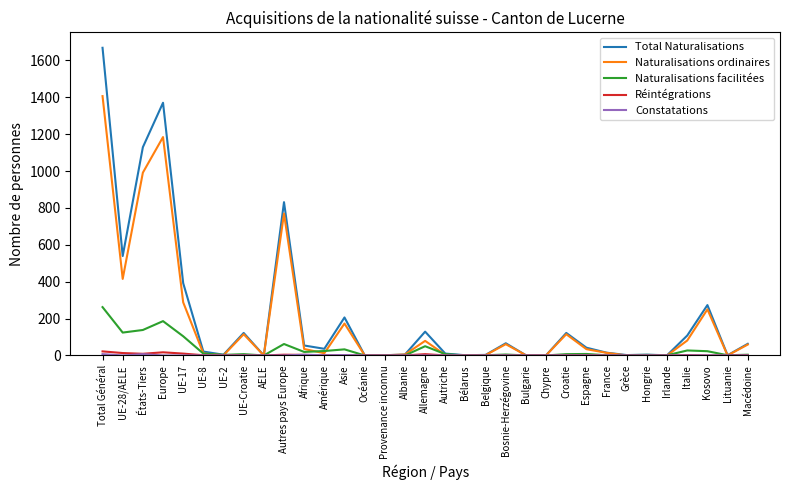

What is the greatest value displayed?

1668